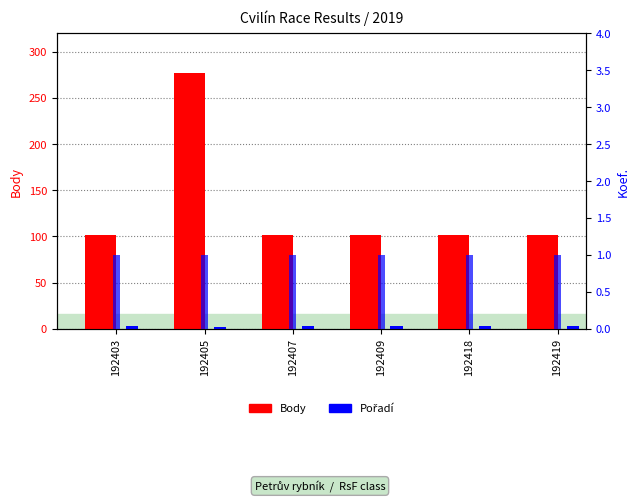

Which series has the largest range (max minus min)?

Body